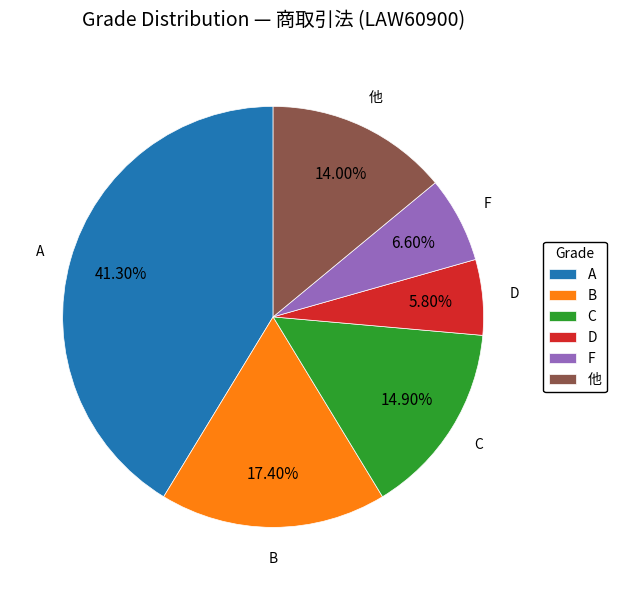

Which category has the biggest portion of the pie?

A